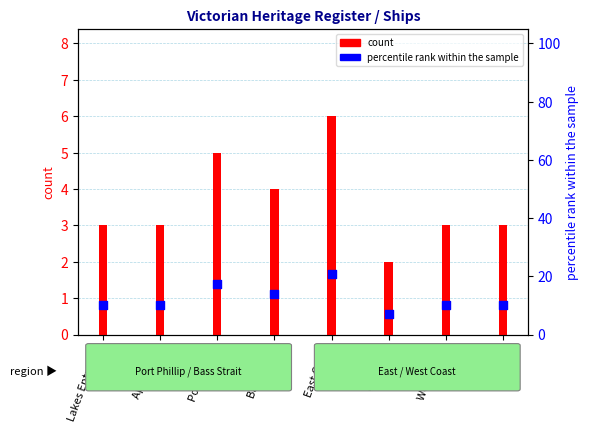

Approximately how many times larger is the value at Lakes Entrance compared to East Coast?

0.5